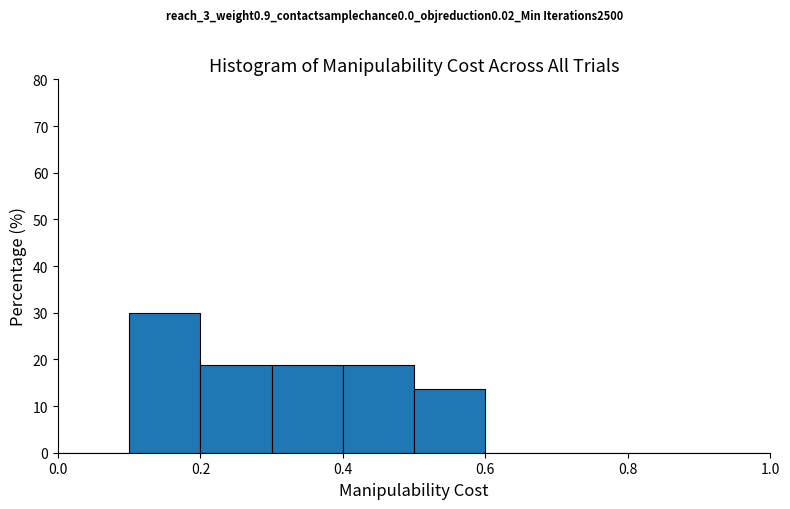

Reading left to right, list every bar in this chart as the range it spans on the x-axis followed by its height. The values are not printed on the chart, so give them approximately, as read against the axis.

0.0 to 0.1: 0
0.1 to 0.2: 30
0.2 to 0.3: 19
0.3 to 0.4: 19
0.4 to 0.5: 19
0.5 to 0.6: 14
0.6 to 0.7: 0
0.7 to 0.8: 0
0.8 to 0.9: 0
0.9 to 1.0: 0